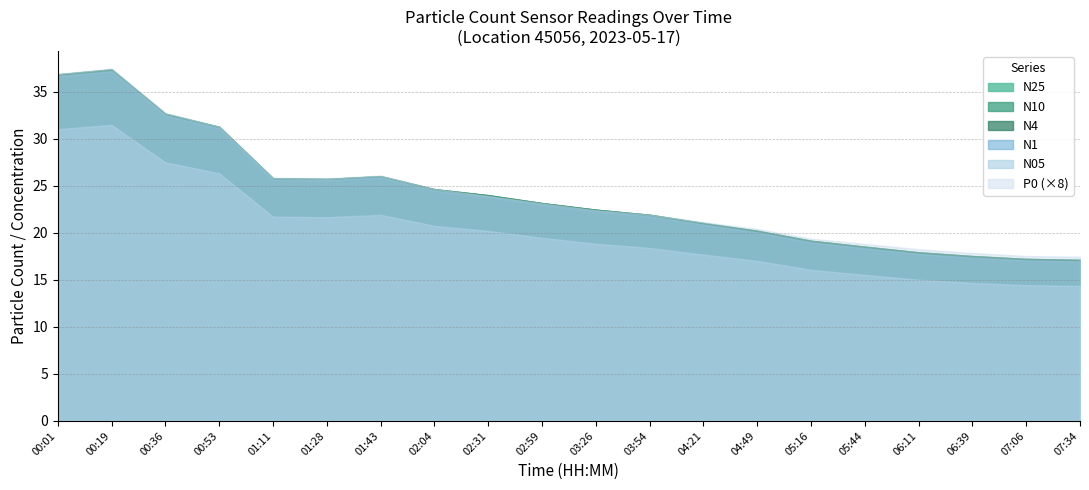

True or false: N05 and N10 intersect in this chart.

False